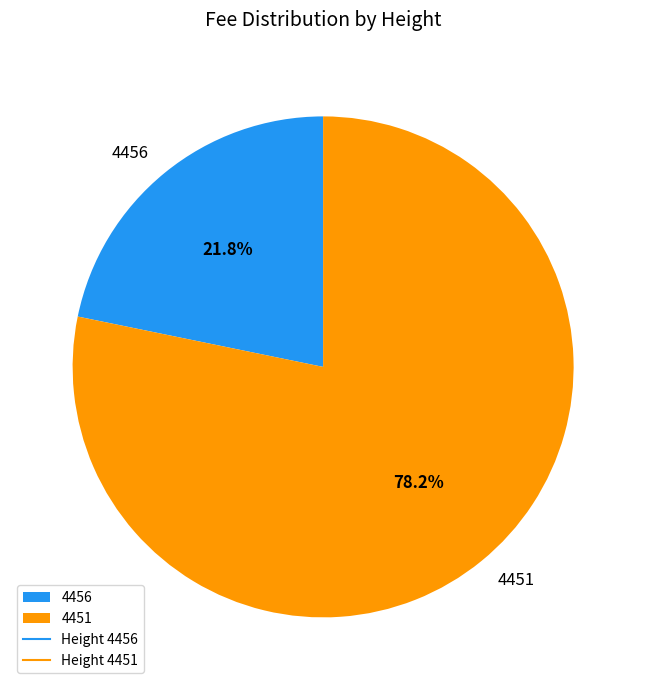

Rank the categories by value from highest to lowest.

4451, 4456